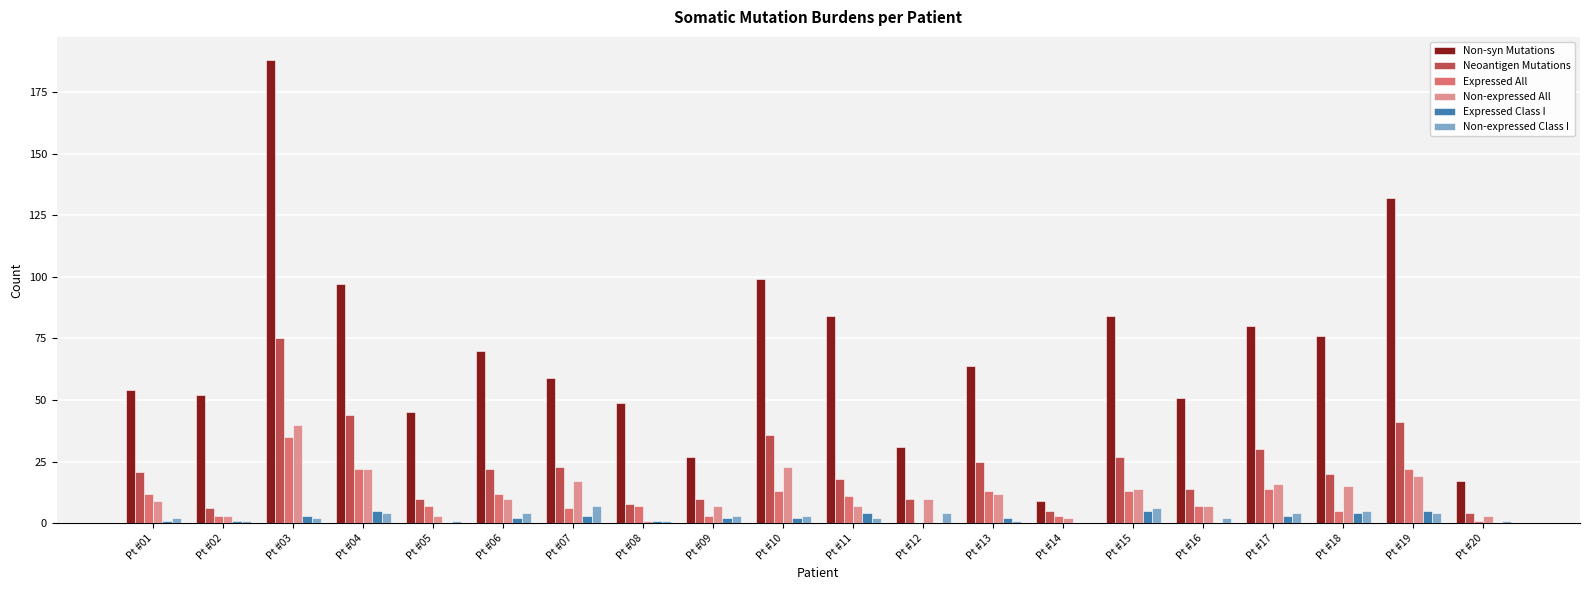

At which label does Non-syn Mutations reach its peak?

Pt #03